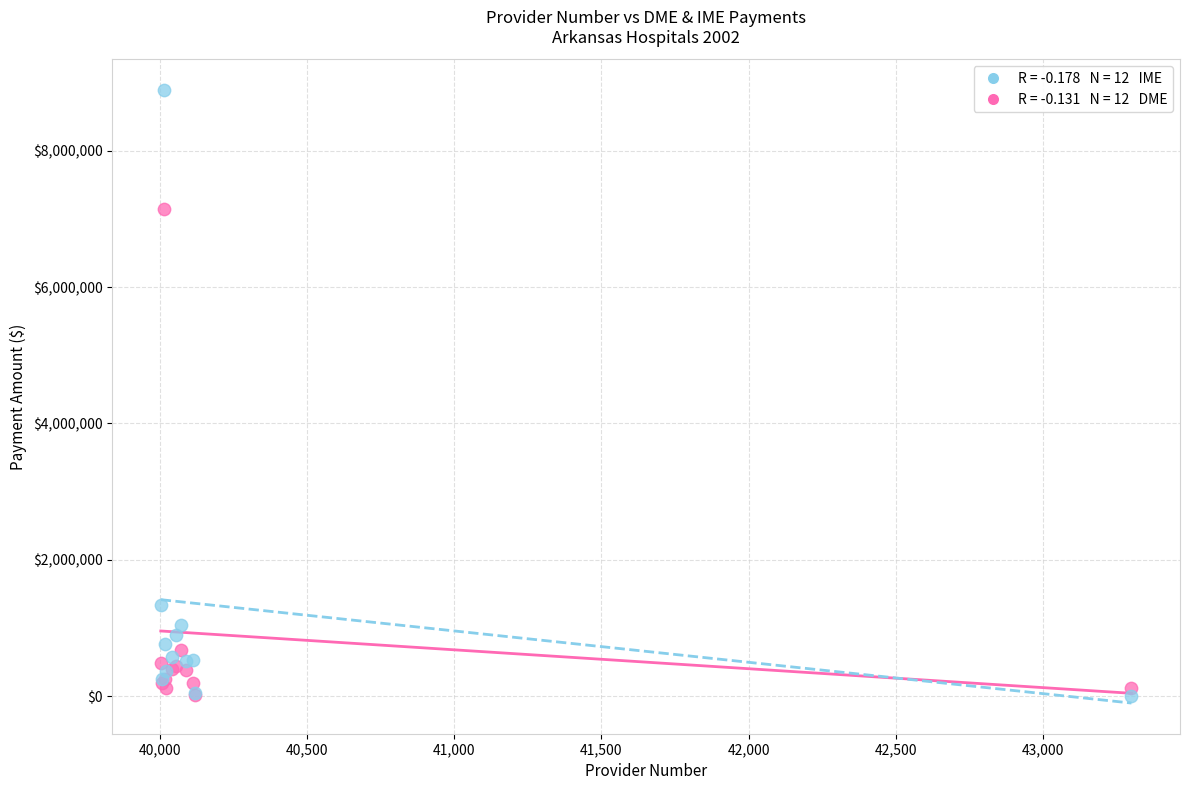

Across all series, what Y value is closest to 4447092?

7148835